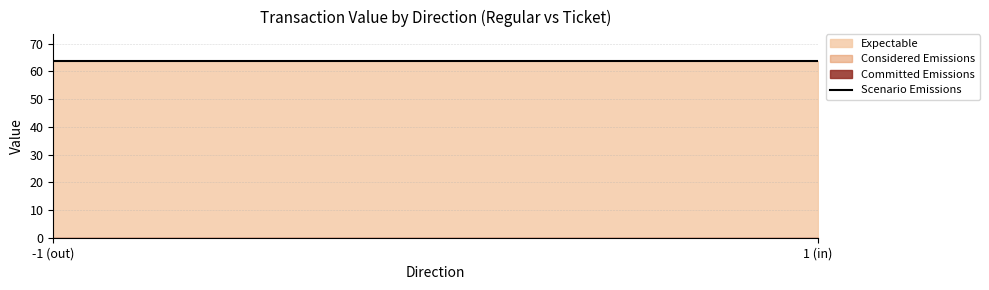

What is the total value across all series at 1?

127.7